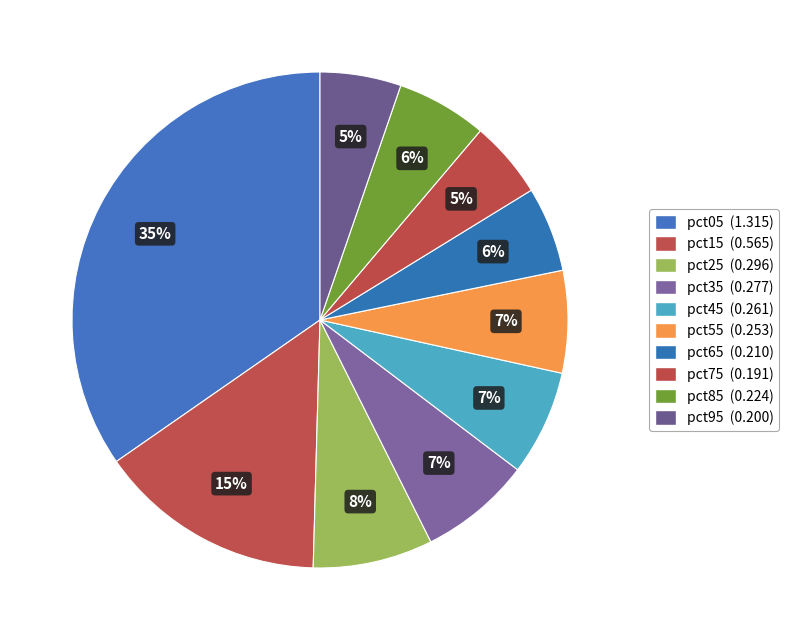

Rank the categories by value from highest to lowest.

pct05, pct15, pct25, pct35, pct45, pct55, pct85, pct65, pct95, pct75